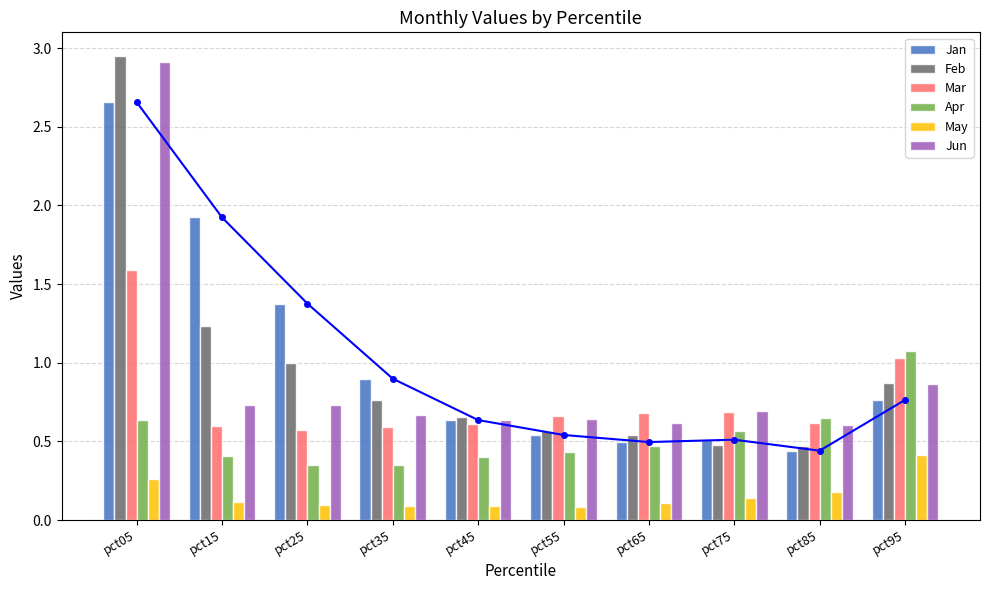

Between pct15 and pct85, which series saw the biggest shift?

Jan